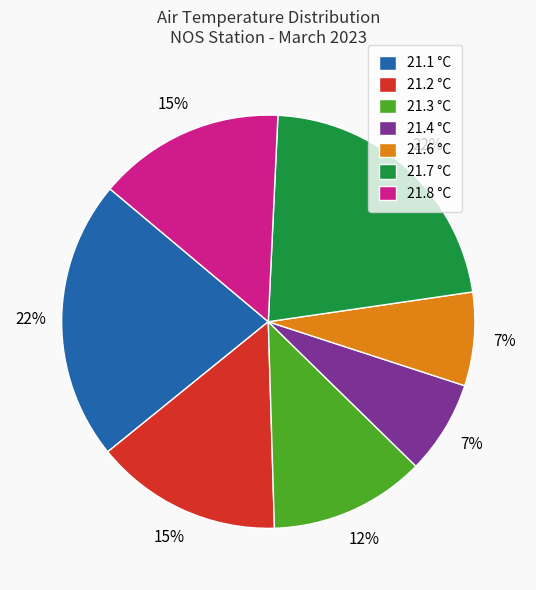

Is there any slice that represents more than half of the pie?

No